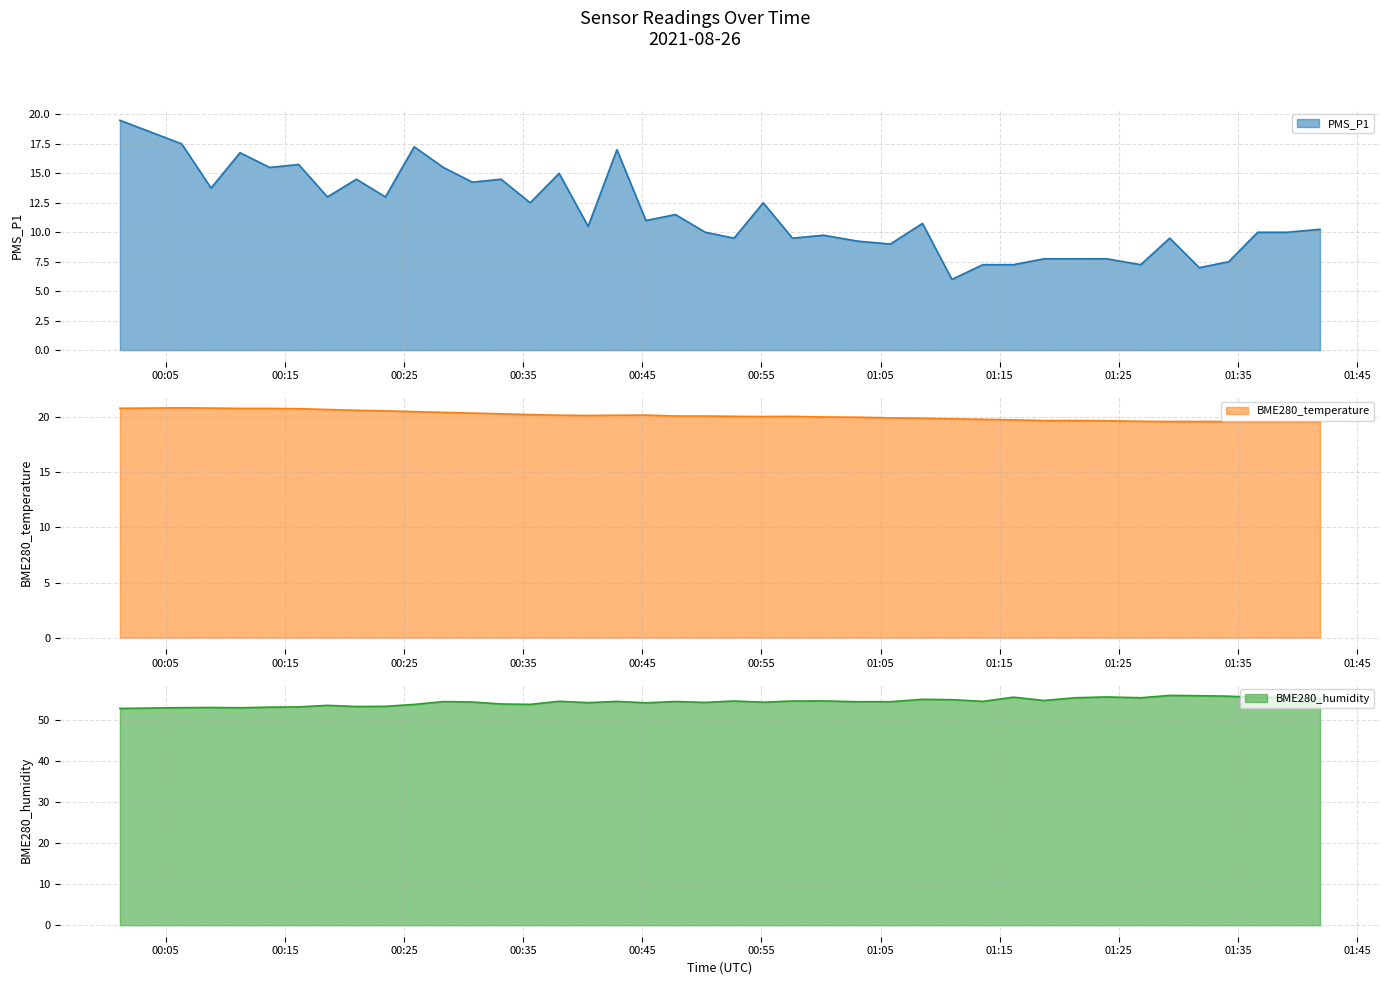

At how many categories does at least one series exceed 31?

40